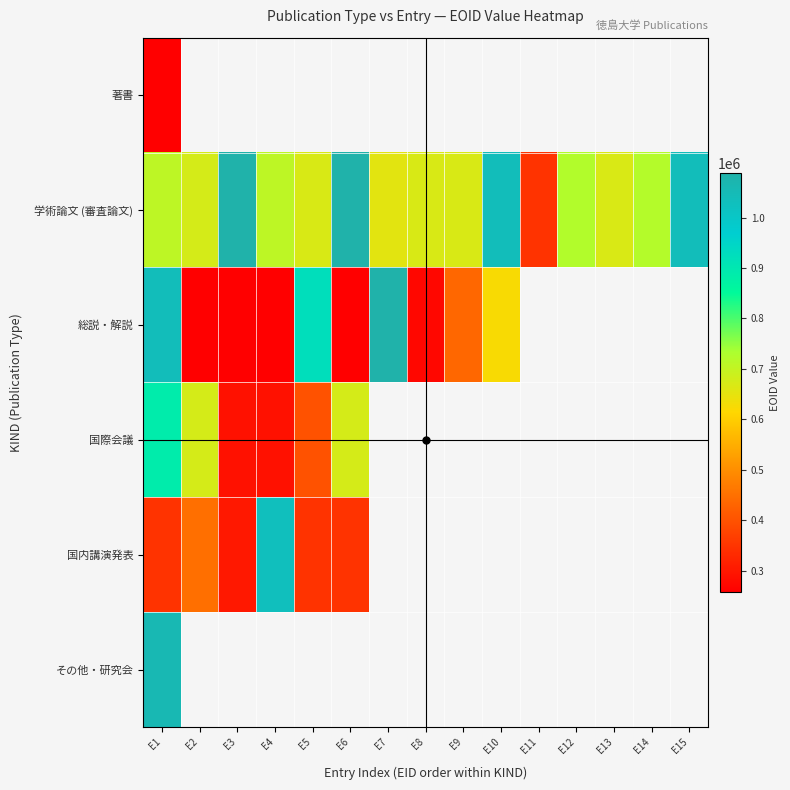

Between E15 and E2, which is larger?

E2